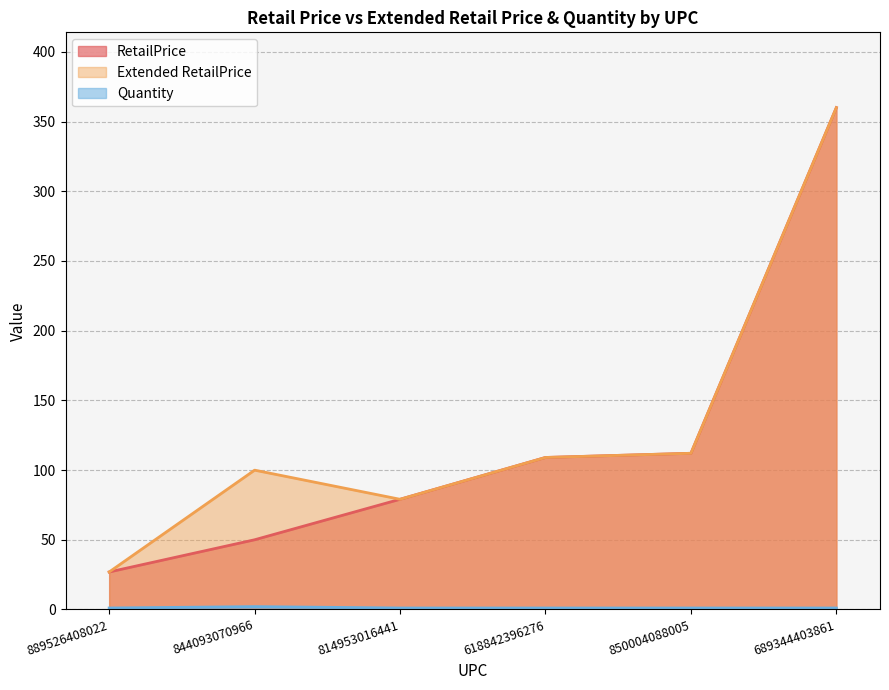

How many interior local peaks does the Extended RetailPrice series have?

1